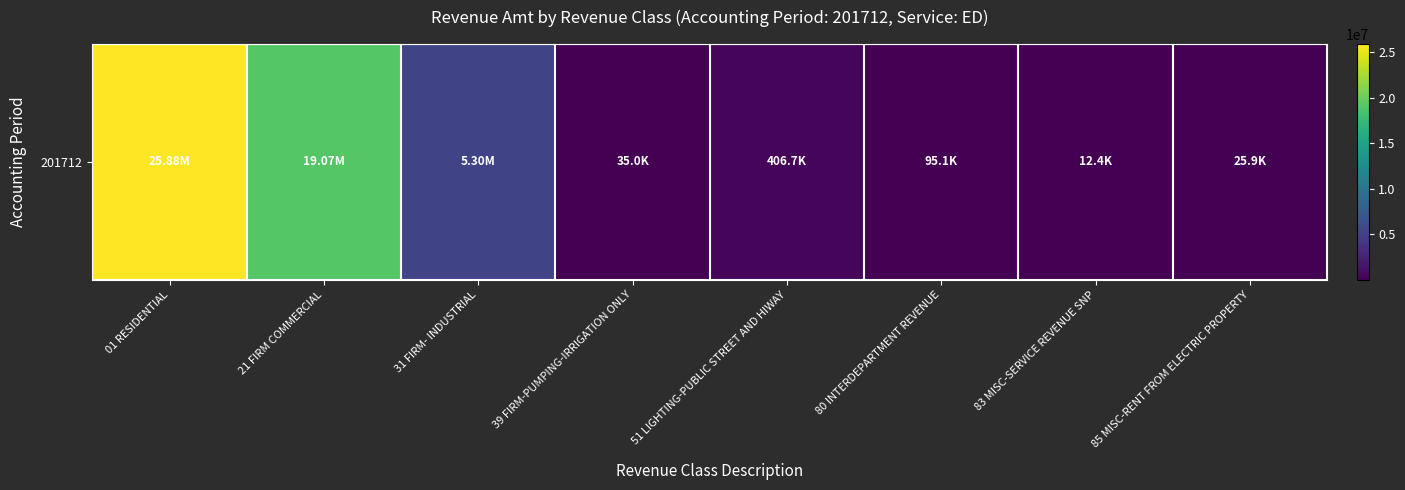

Where is the data nearest to the value 12946805?

21 FIRM COMMERCIAL